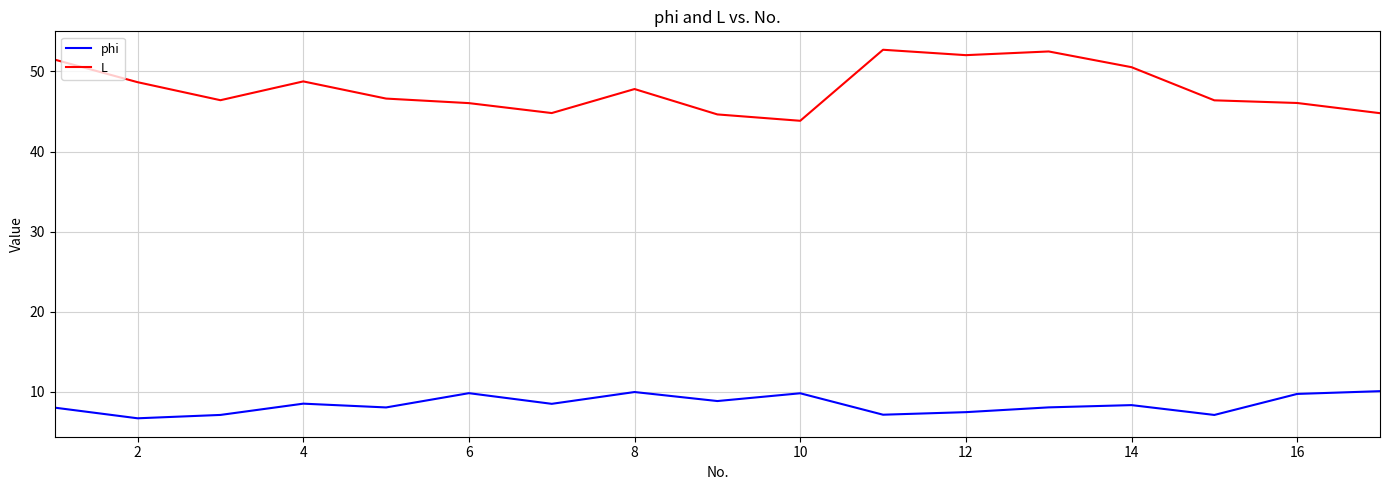

What is the difference between the maximum and minimum values in the L series?

8.9